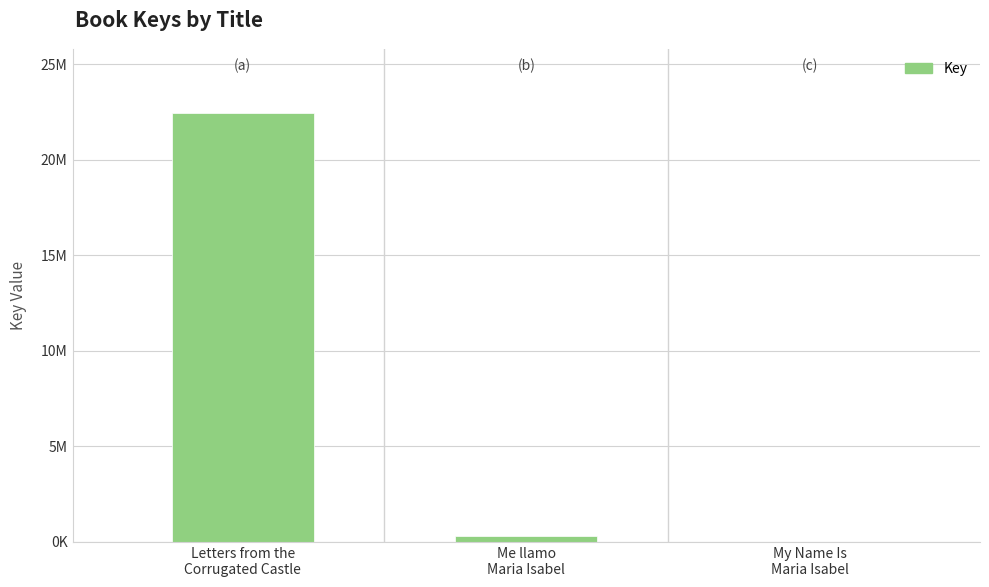

What is the sum of the values at Letters from the
Corrugated Castle and Me llamo
Maria Isabel?

22774375